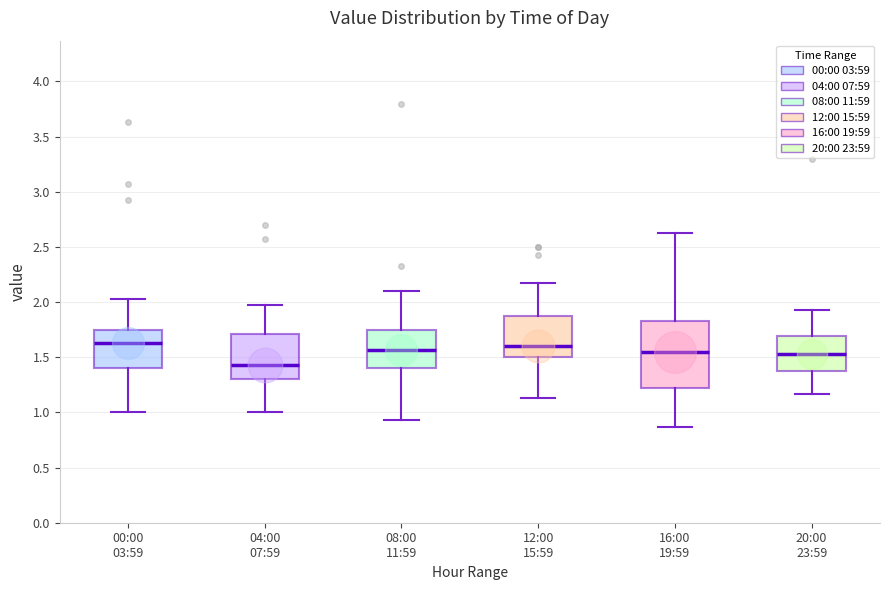

Where does the lower whisker of the box for 16:00 19:59 end on the y-axis? The values are not printed on the chart, so give them approximately, as read against the axis.

0.85